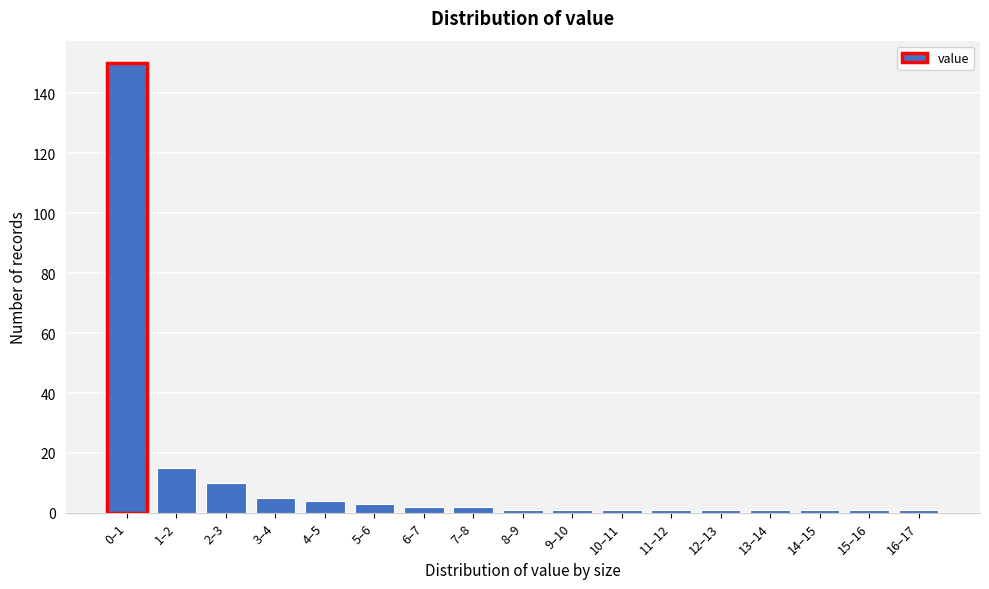

Reading left to right, transcribe all the data shown in this chart.

0–1=150	1–2=15	2–3=10	3–4=5	4–5=4	5–6=3	6–7=2	7–8=2	8–9=1	9–10=1	10–11=1	11–12=1	12–13=1	13–14=1	14–15=1	15–16=1	16–17=1